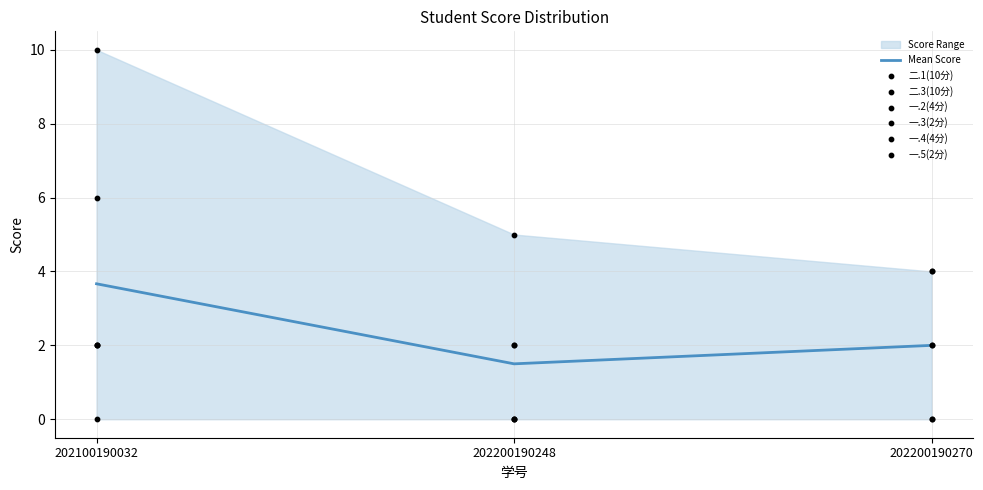

Which series has the largest total across all categories?

二.3(10分)